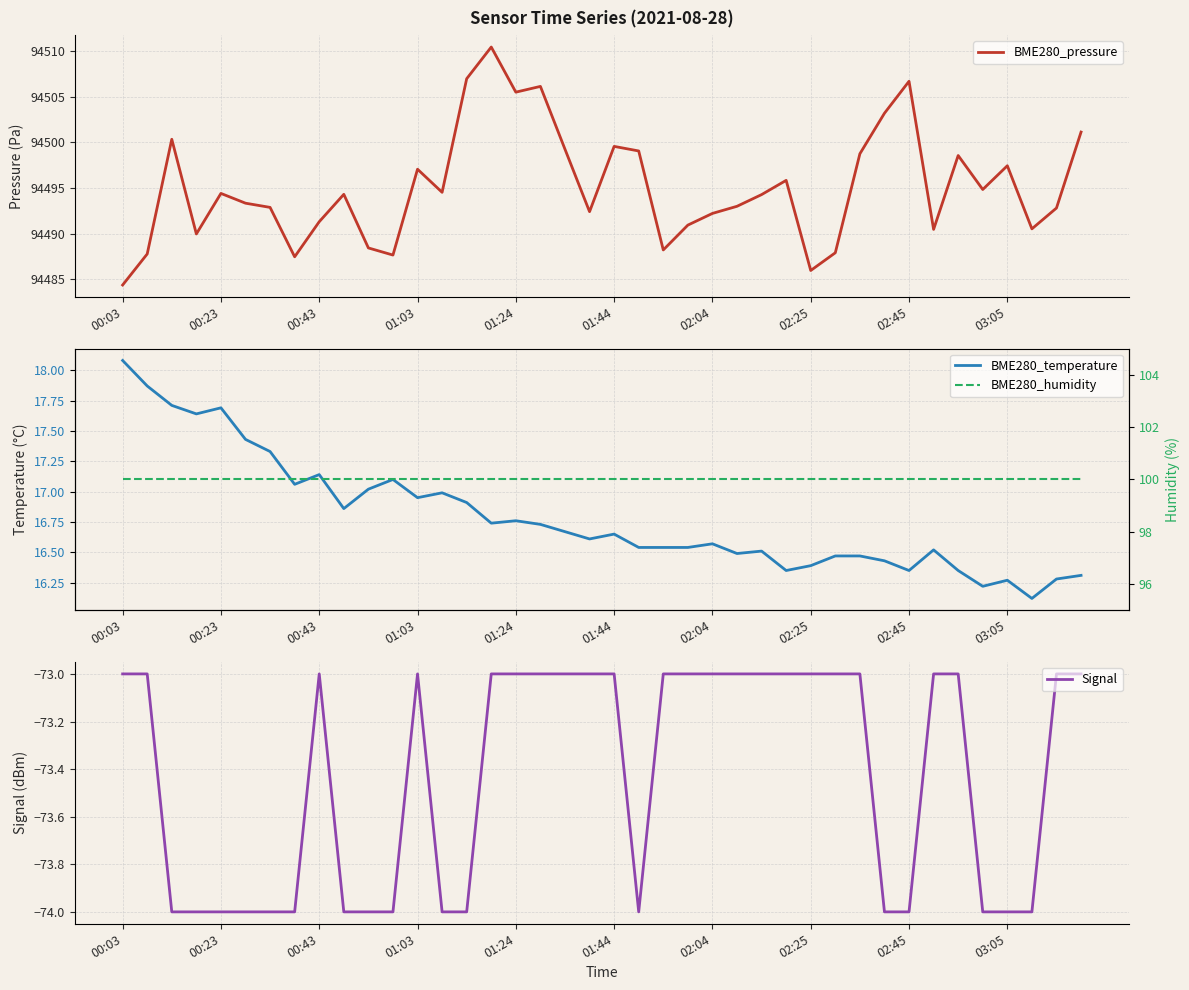

What is the approximate value of BME280_temperature at 11?

17.1